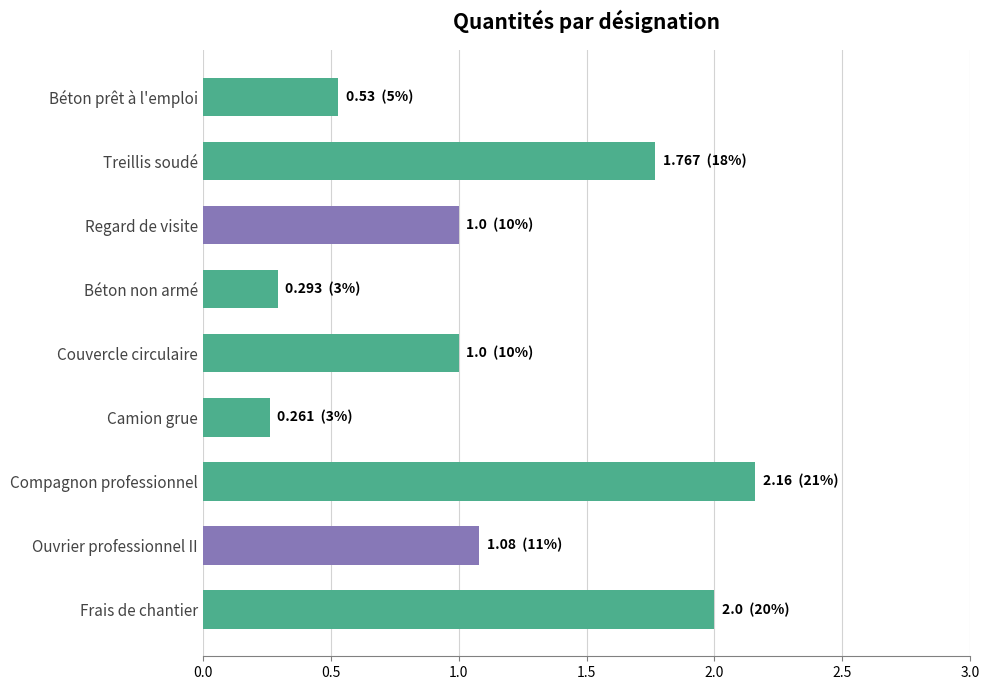

What is the change in value from Béton non armé to Frais de chantier?

+1.7